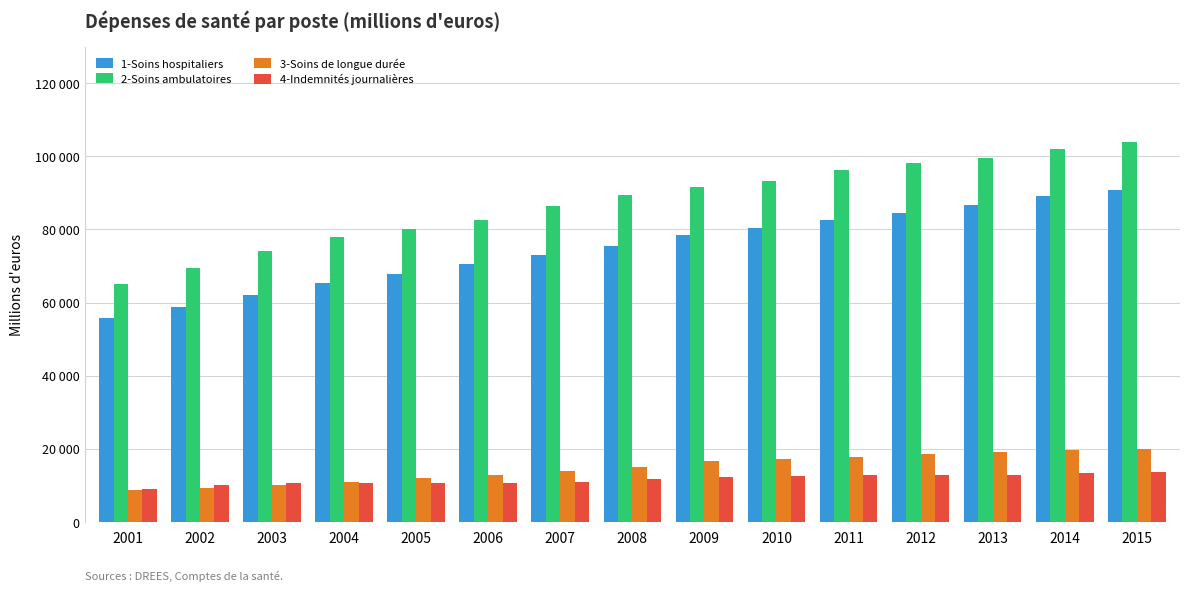

Where does the 1-Soins hospitaliers series first go above 75396?

2008